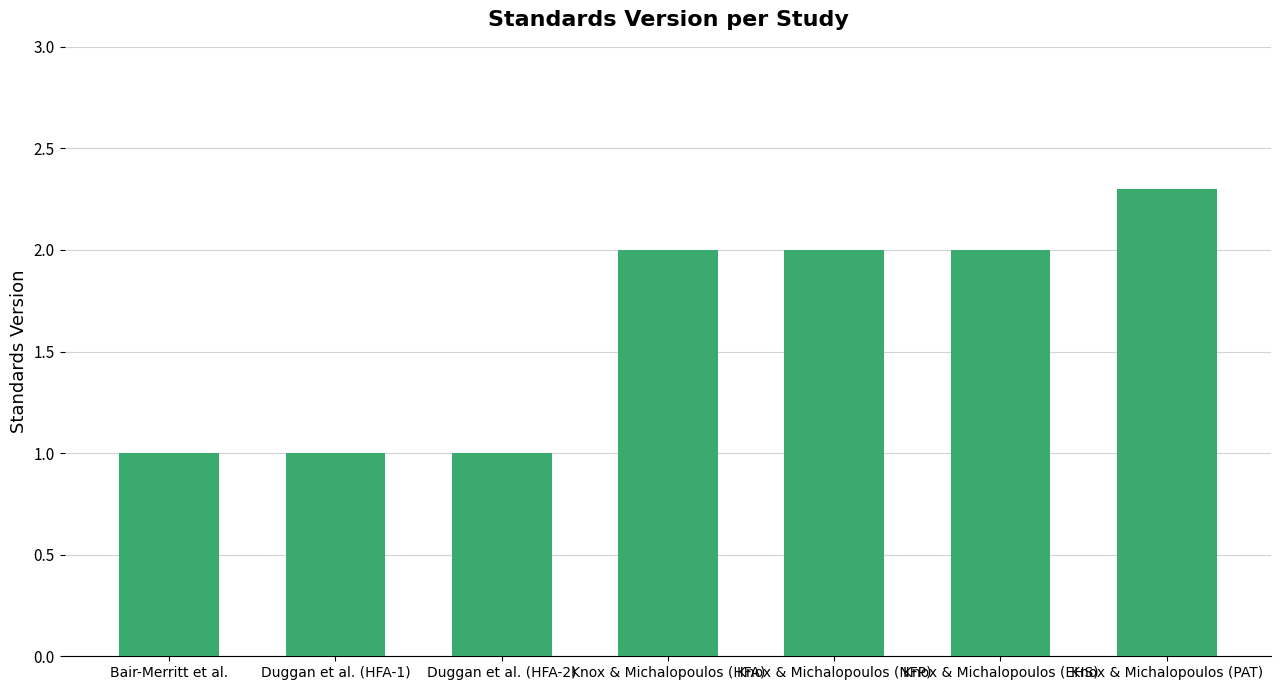

Reading left to right, what are all the values shown in this chart?

1.0	1.0	1.0	2.0	2.0	2.0	2.3